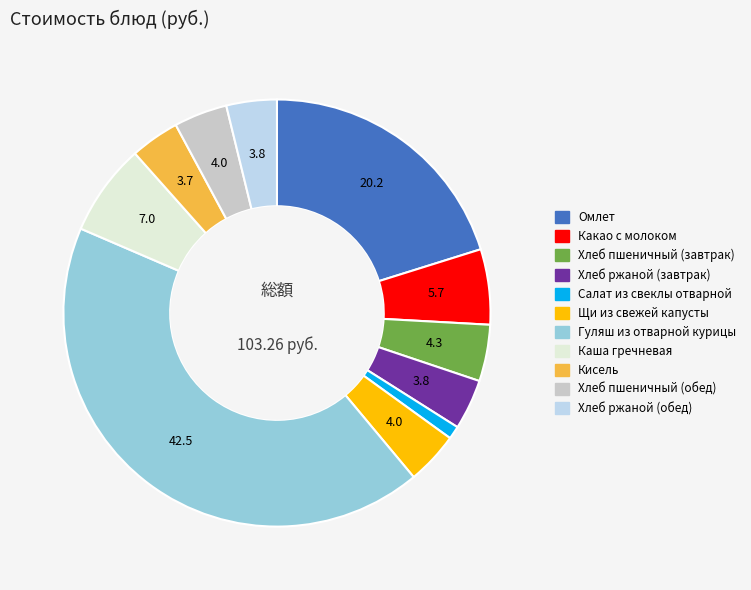

True or false: Хлеб пшеничный (завтрак) accounts for 4% of the total.

True